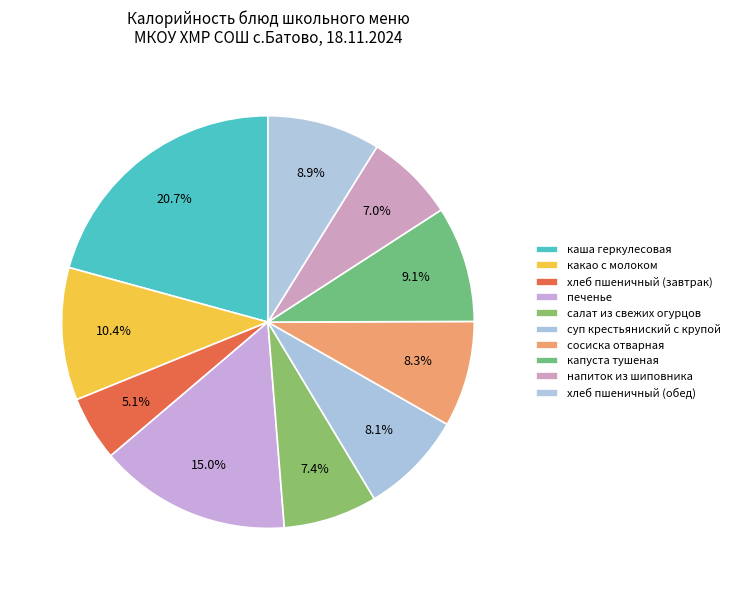

Rank the categories by value from lowest to highest.

хлеб пшеничный (завтрак), напиток из шиповника, салат из свежих огурцов, суп крестьяниский с крупой, сосиска отварная, хлеб пшеничный (обед), капуста тушеная, какао с молоком, печенье, каша геркулесовая